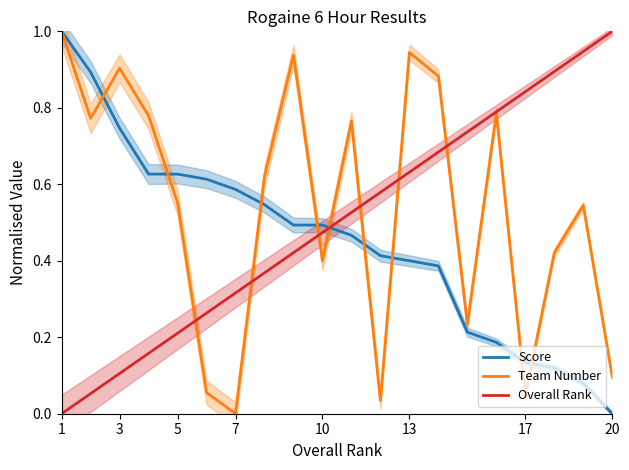

Where is Score nearest to the value 0?

20